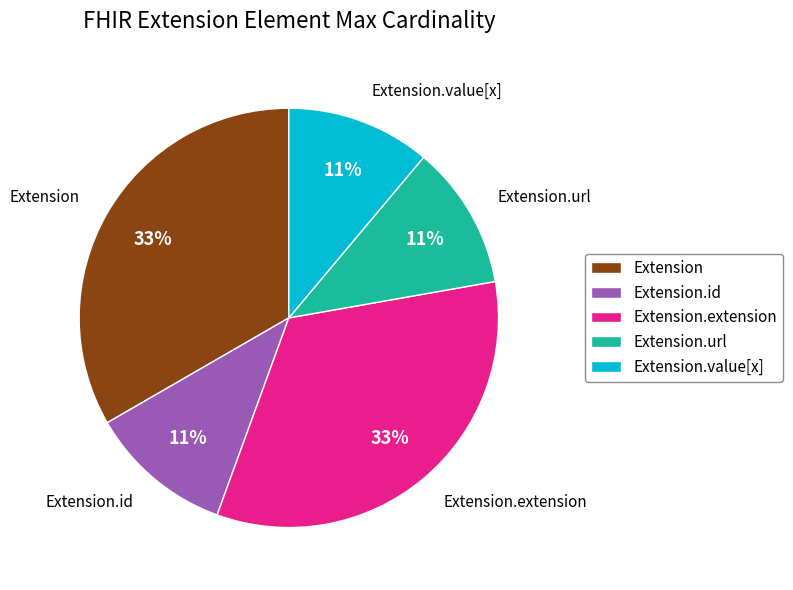

To the nearest percent, what is the difference between the largest and smallest slice percentages?

22%